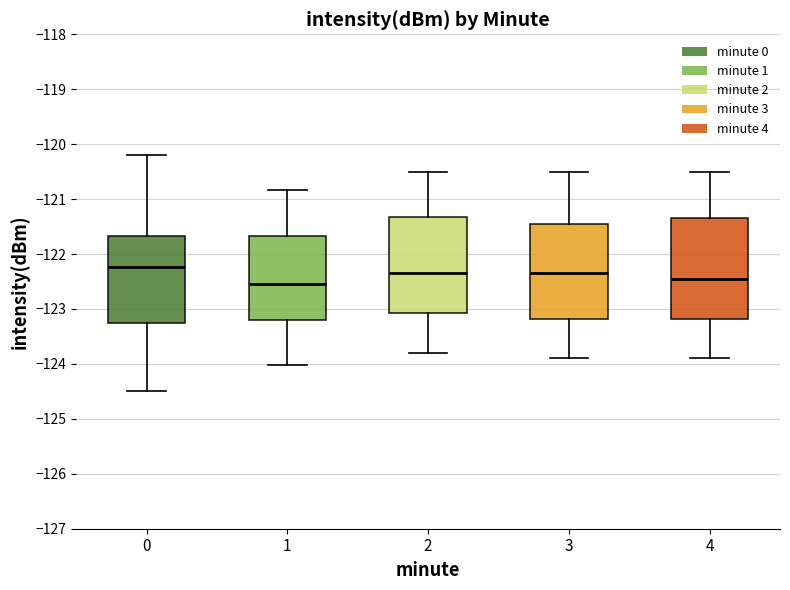

Reading left to right, read every box against the y-axis: the position of its median line, the range the box covers, and the ends of its whiskers. The values are not printed on the chart, so give them approximately, as read against the axis.

0: median -122.2, box -123.3 to -121.7, whiskers -124.5 to -120.2
1: median -122.5, box -123.2 to -121.7, whiskers -124.0 to -120.8
2: median -122.3, box -123.1 to -121.3, whiskers -123.8 to -120.5
3: median -122.3, box -123.2 to -121.4, whiskers -123.9 to -120.5
4: median -122.4, box -123.2 to -121.3, whiskers -123.9 to -120.5